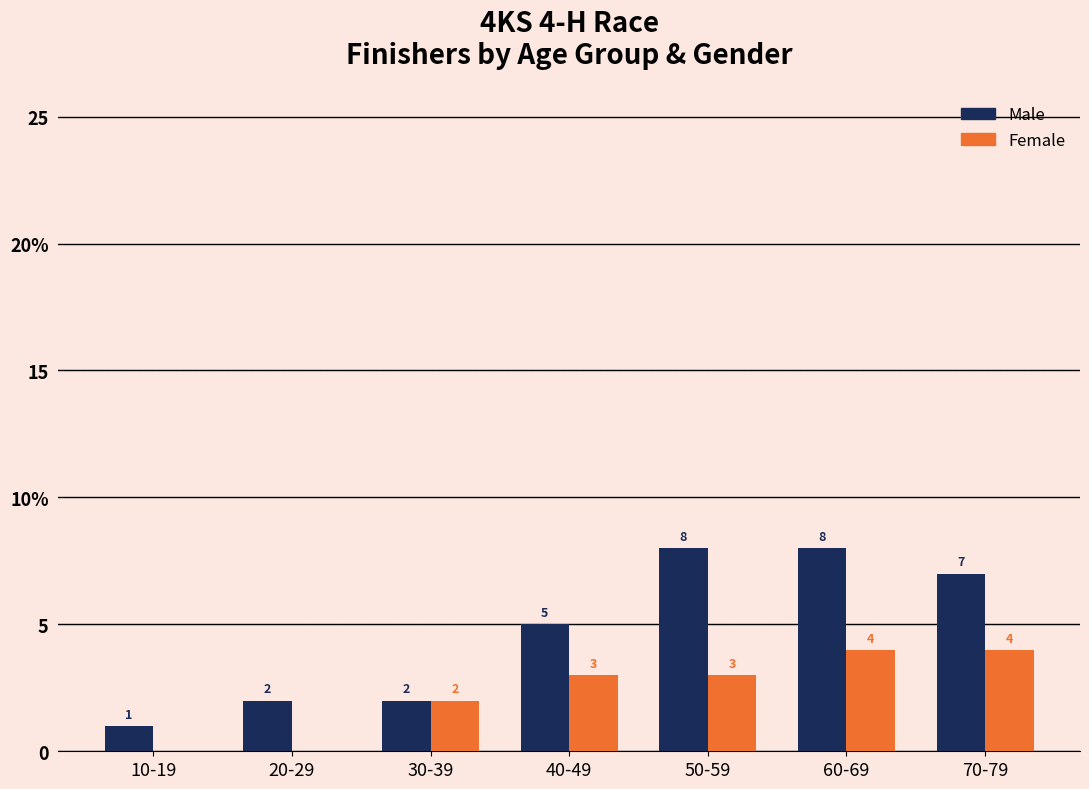

What is the sum of the Female values at 60-69 and 10-19?

4